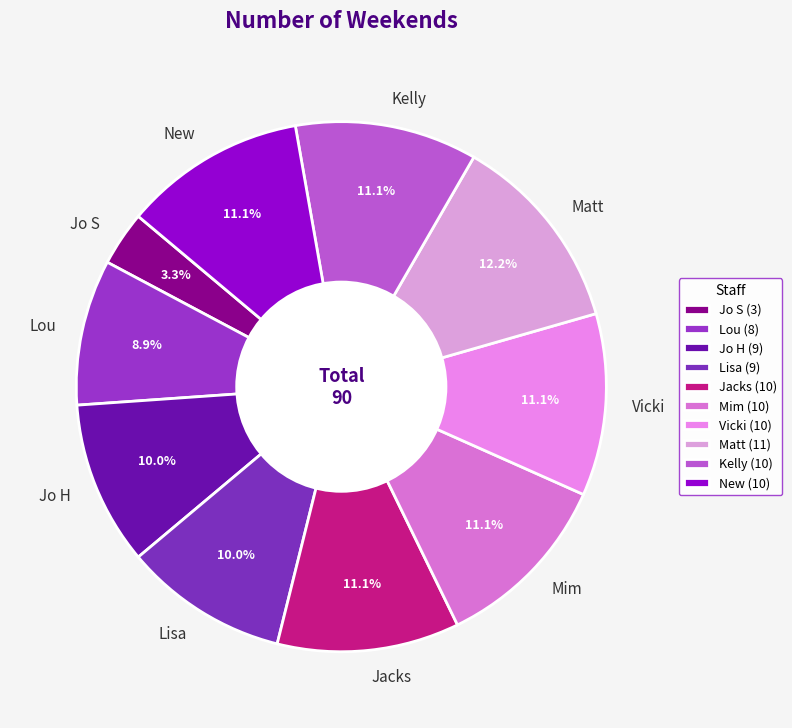

True or false: Lisa accounts for 10% of the total.

True